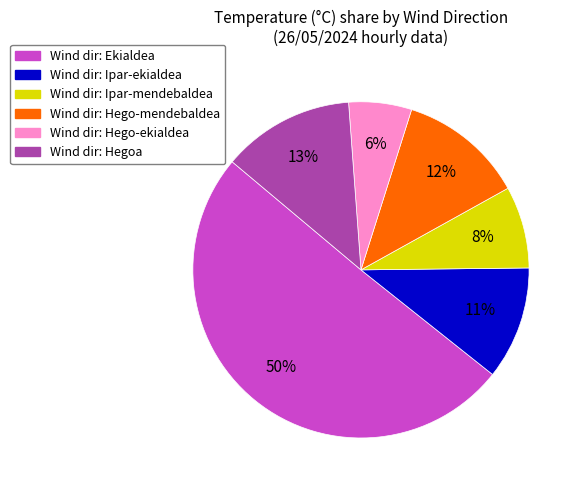

Does Wind dir: Hegoa represent more than half of the total?

No